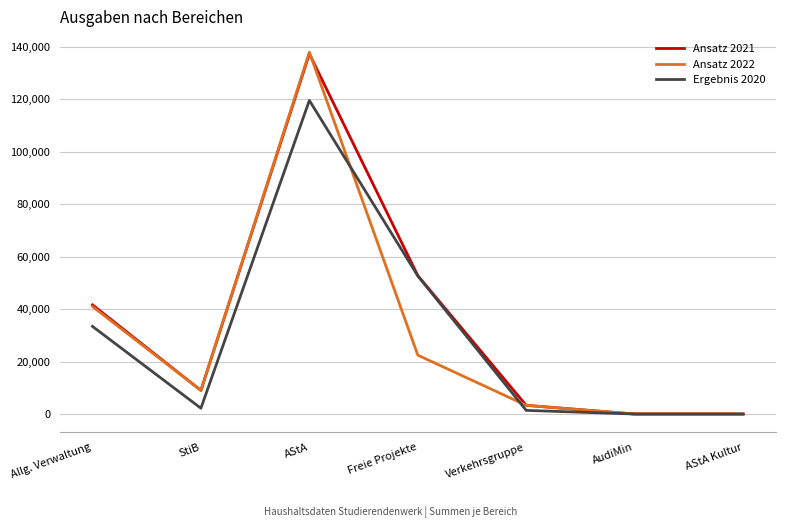

What is the total value across all series at Allg. Verwaltung?

116060.9